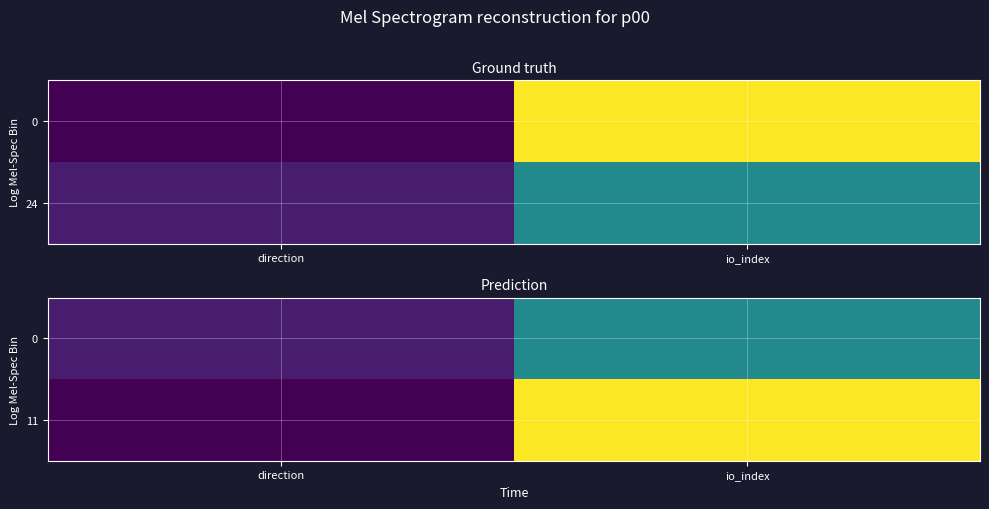

At which label does 0 reach its minimum?

direction